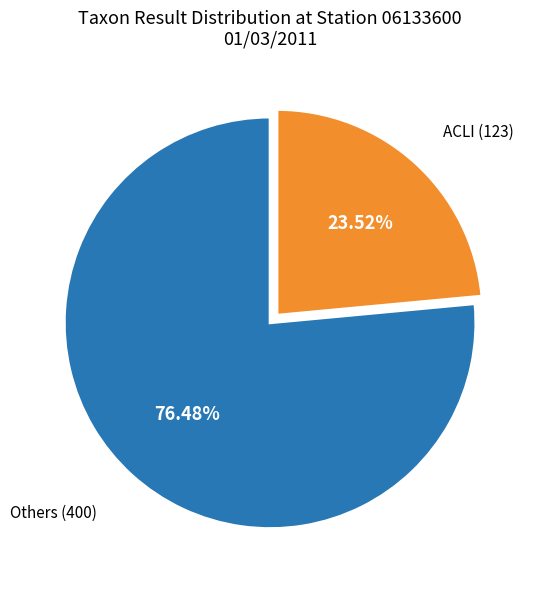

Does any single category account for the majority?

Yes